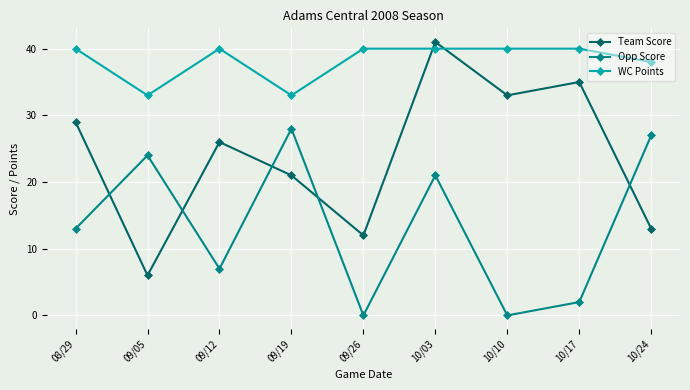

Where is the first local maximum for WC Points?

09/12